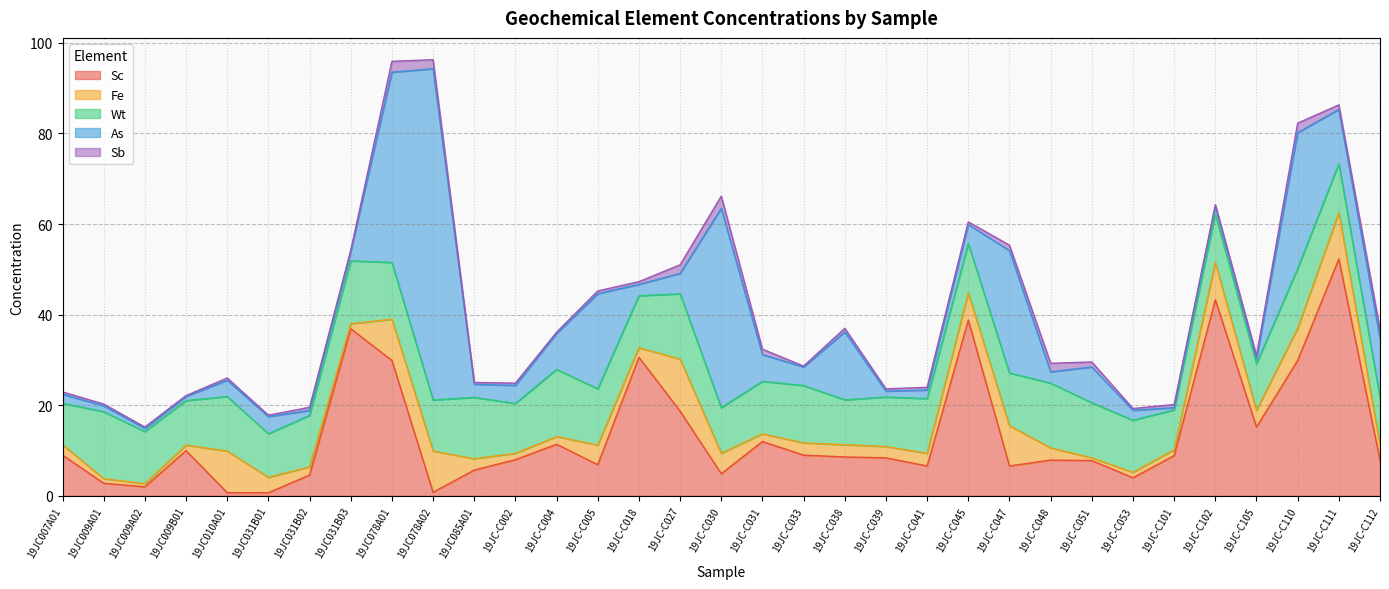

What position from the right is 19JC-C051?

8